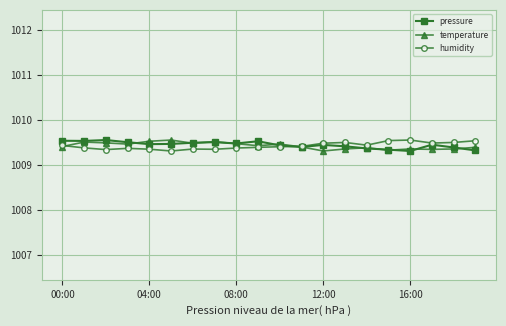

What is the value of the humidity point at the 14th from the left?

1009.5